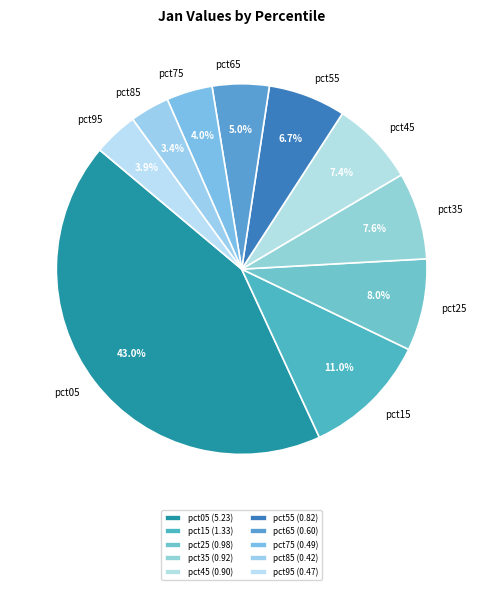

What is the total percentage of pct95 and pct55?

10.6%